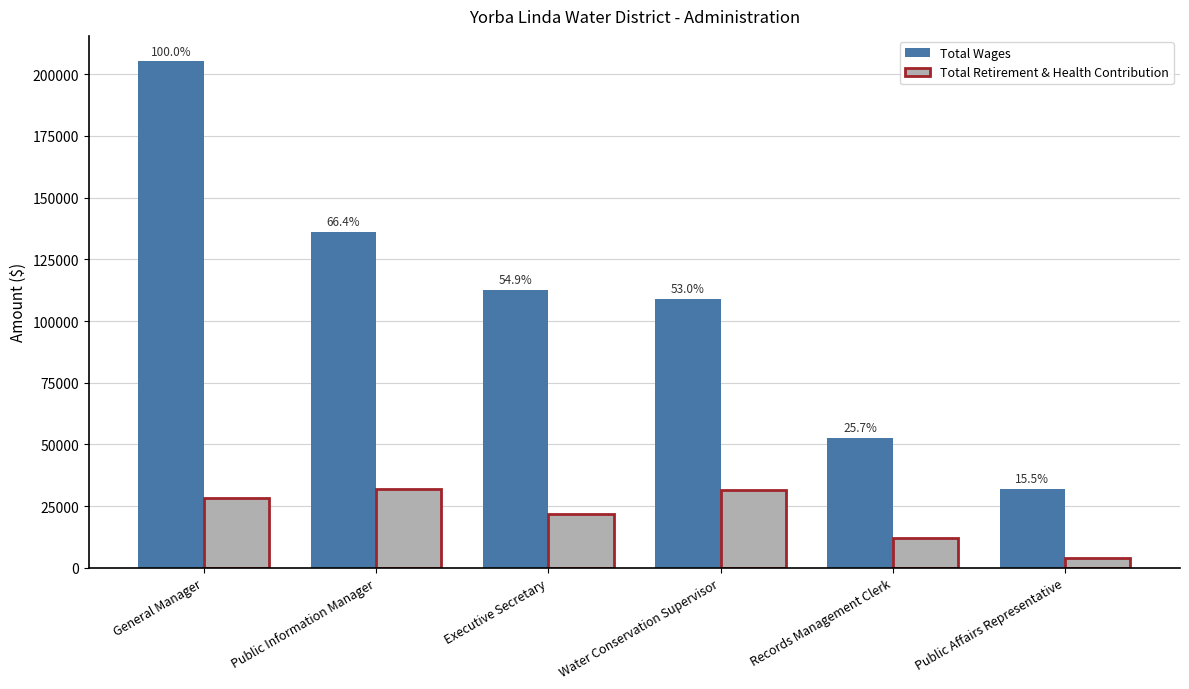

True or false: Total Retirement & Health Contribution has a value of 53270 at Public Information Manager.

False